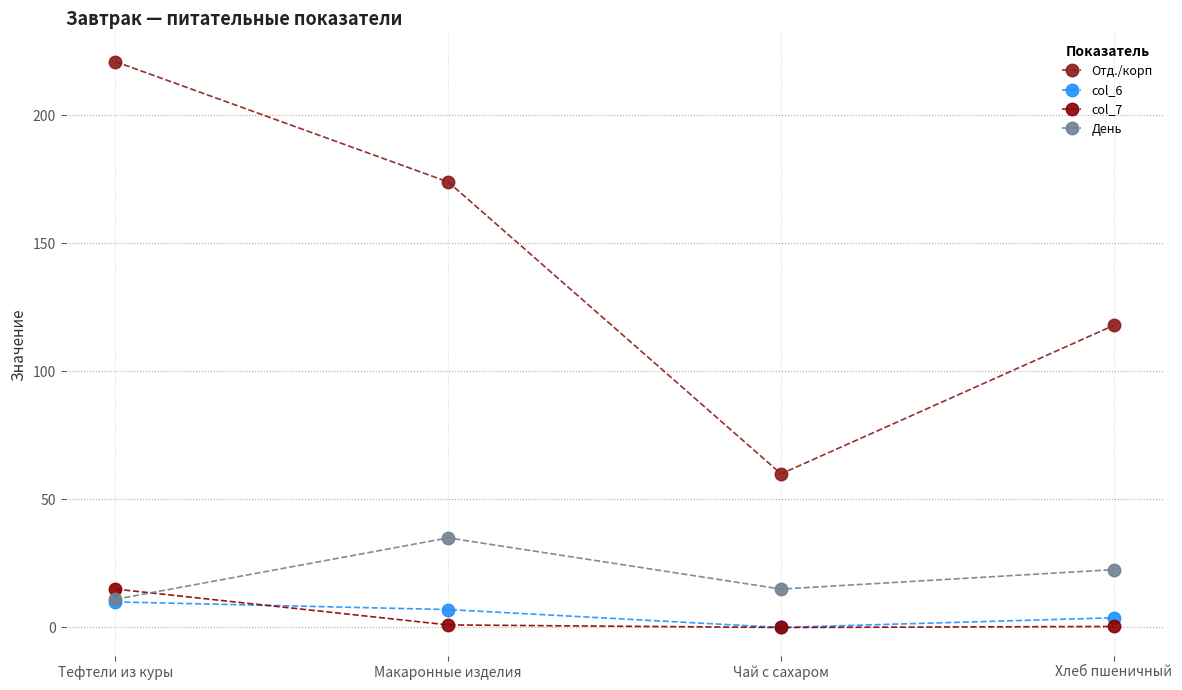

Which series has the largest total across all categories?

Отд./корп